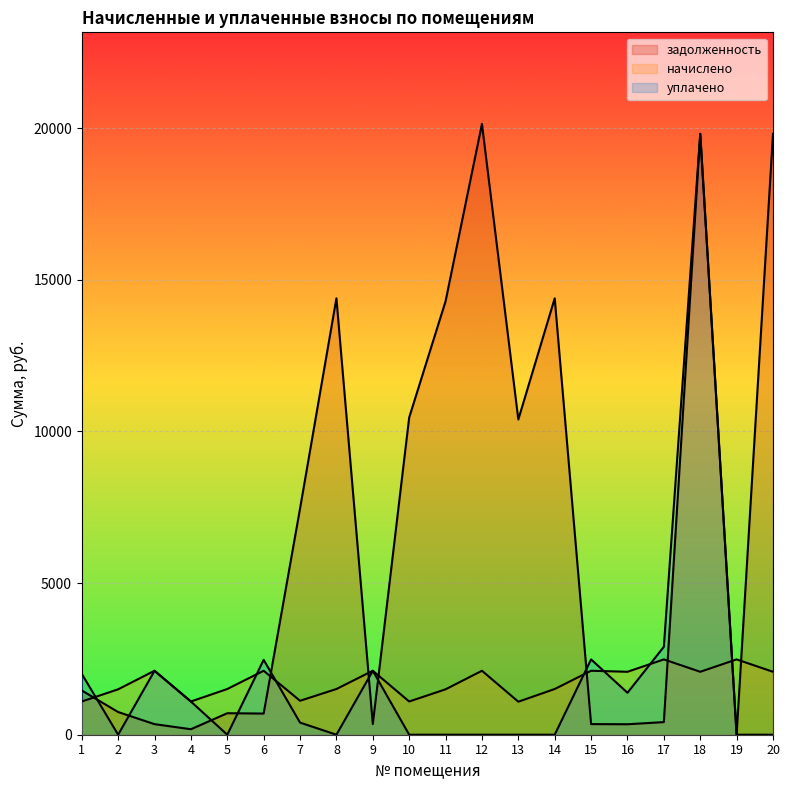

What is the average value of the задолженность series?

6838.0